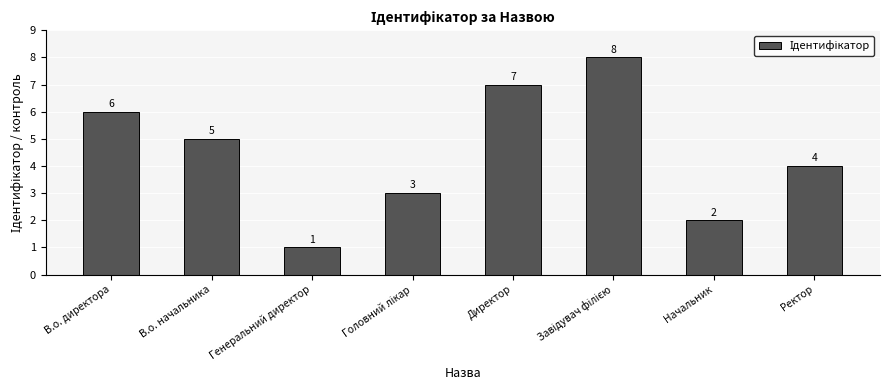

Reading left to right, transcribe all the data shown in this chart.

6	5	1	3	7	8	2	4